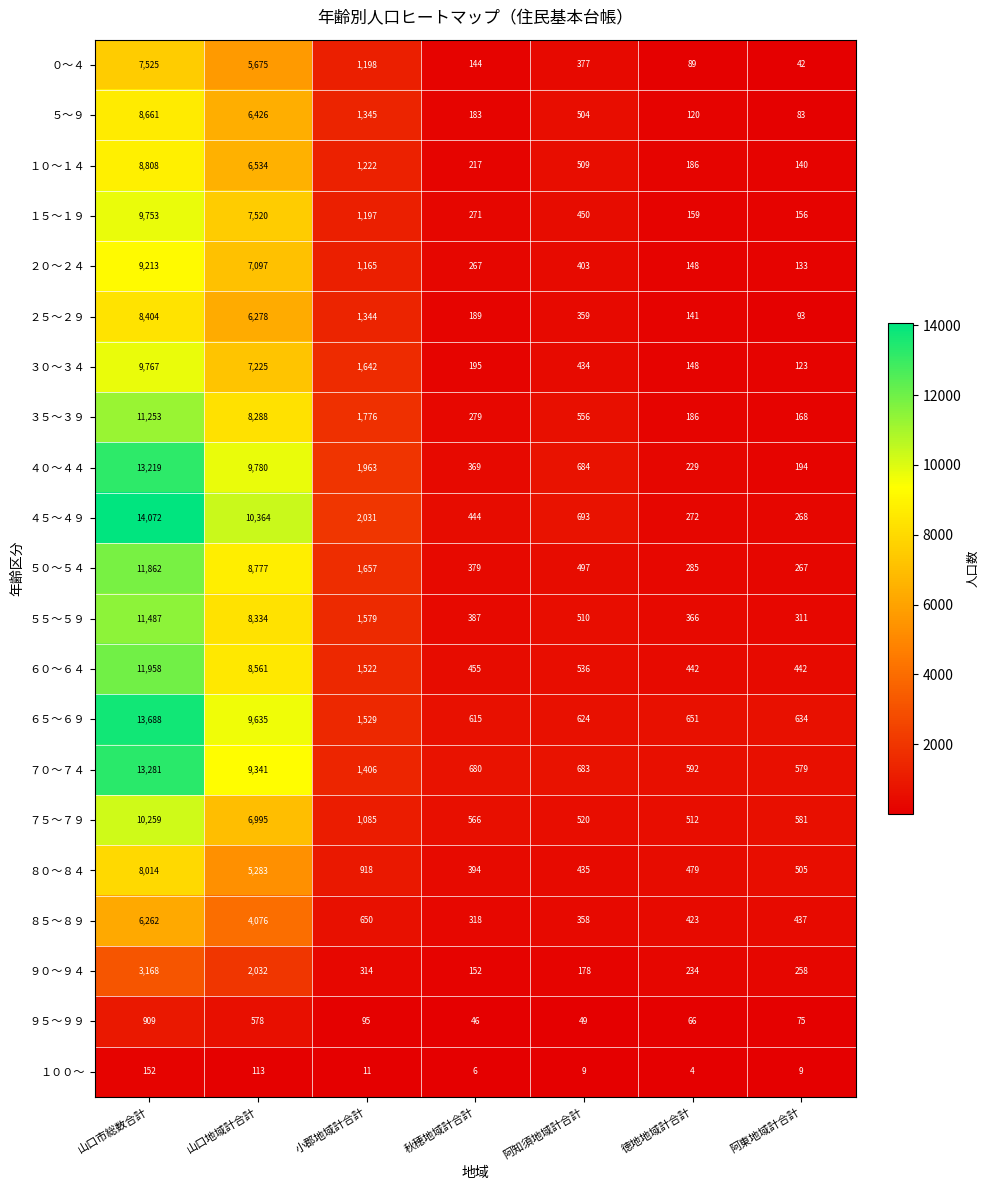

Which series changed the most between 山口市総数合計 and 阿東地域計合計?

４５～４９